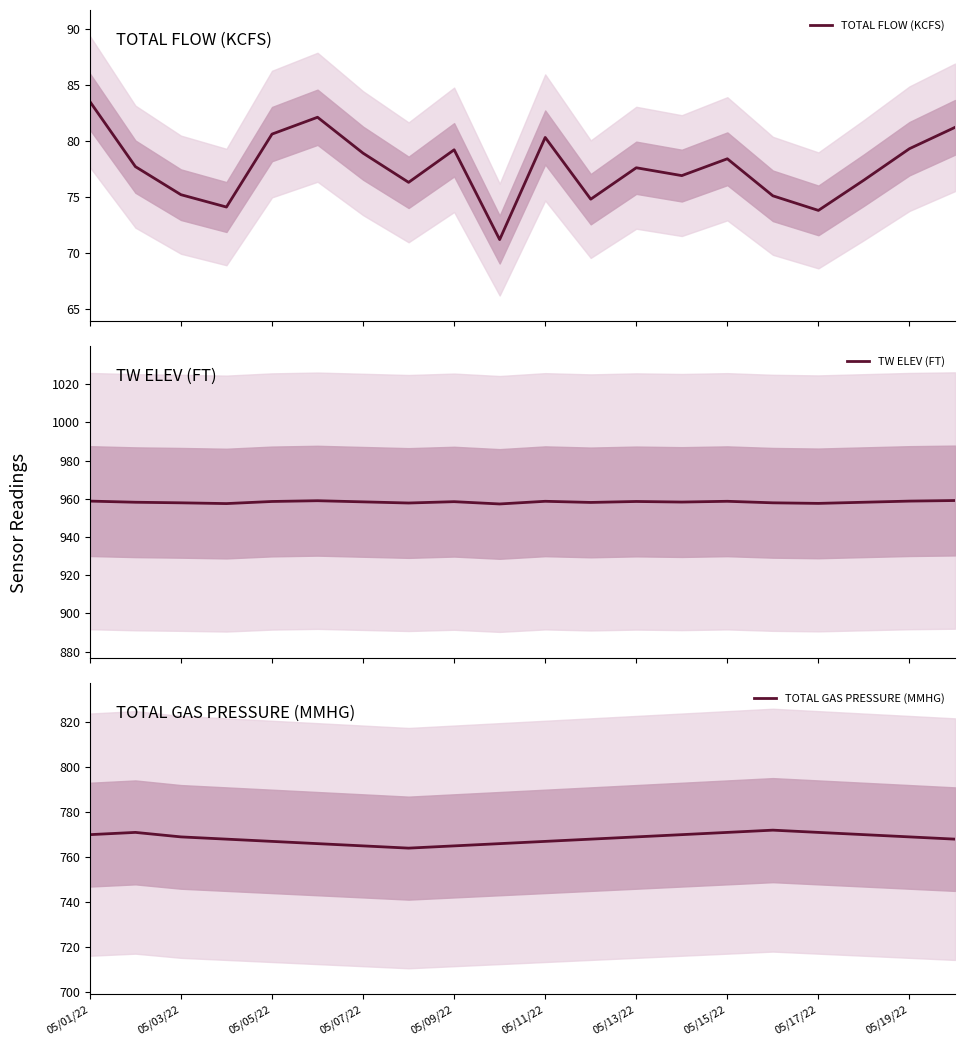

Is this an area chart (filled region under the line)?

No